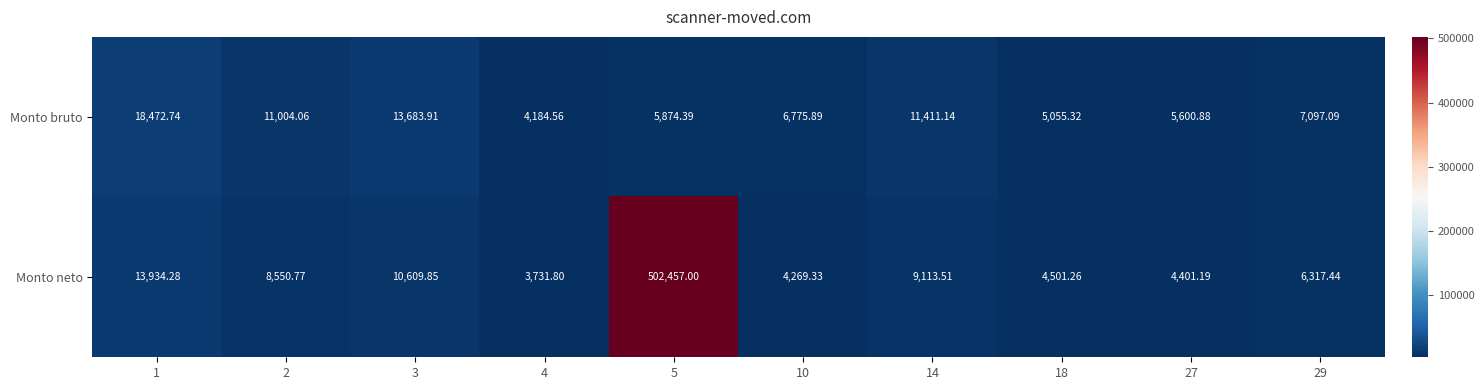

What is the total value across all series at 2?

19554.8